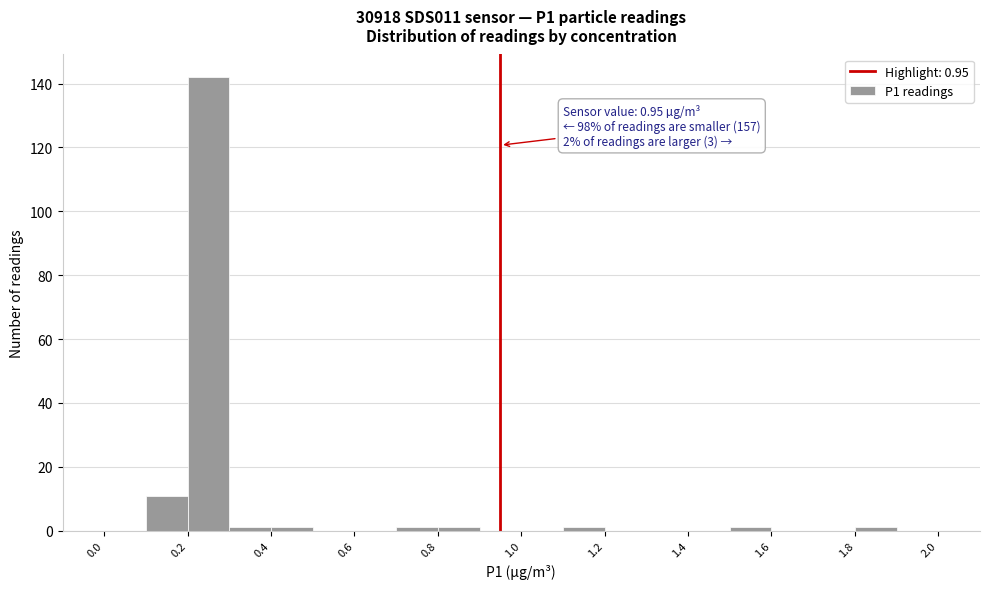

Over which range of the x-axis is the bar tallest?

0.2 to 0.3